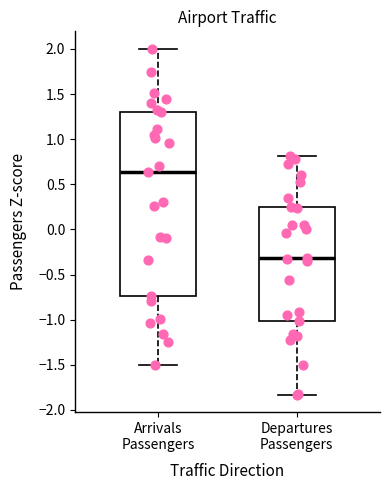

Where does the upper whisker of the box for Departures Passengers end on the y-axis? The values are not printed on the chart, so give them approximately, as read against the axis.

0.80